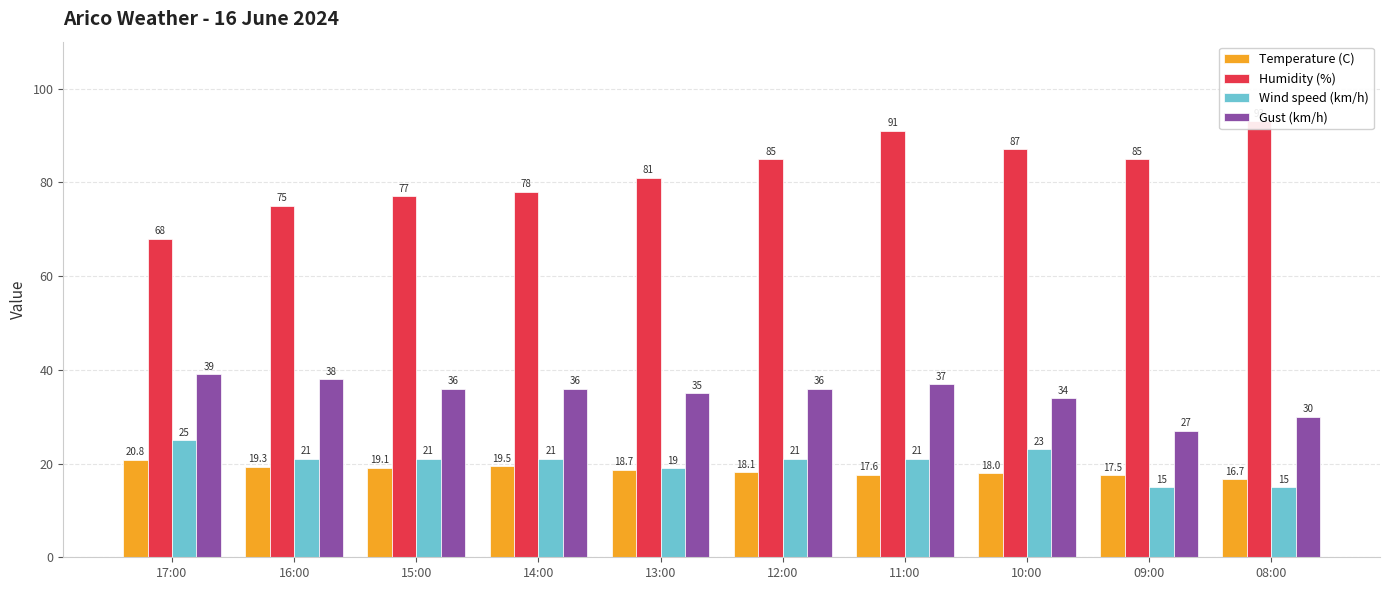

How many data points in Wind speed (km/h) are above 21?

2